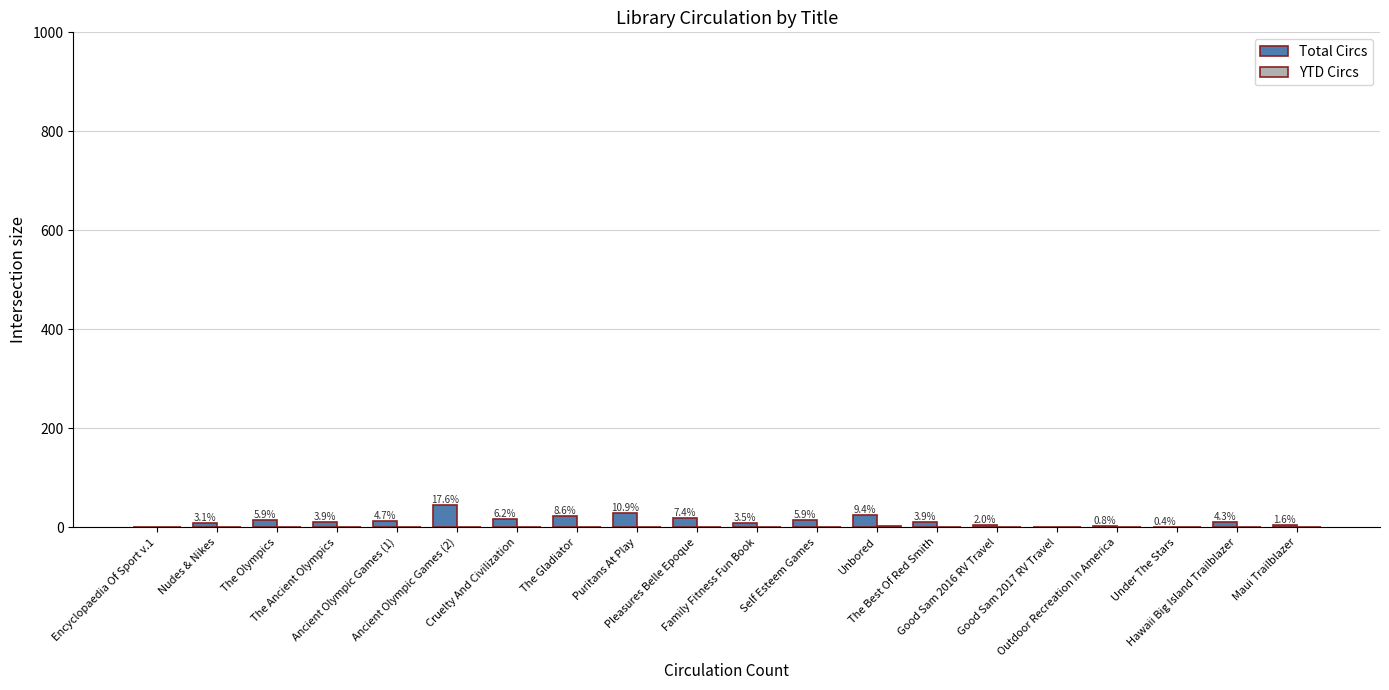

What is the sum of all Total Circs values?

256